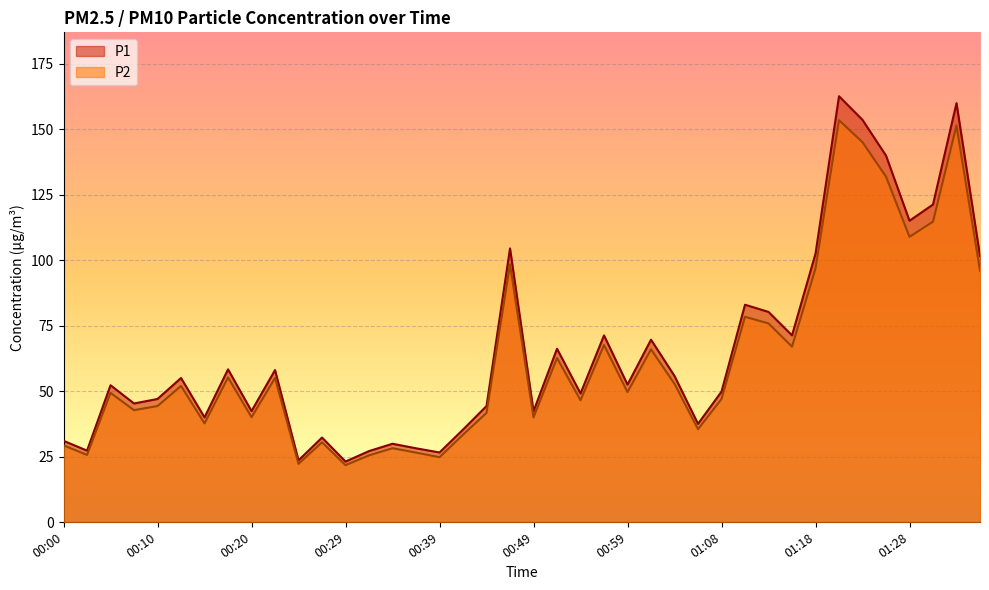

Between 00:12 and 01:21, which is larger?

01:21